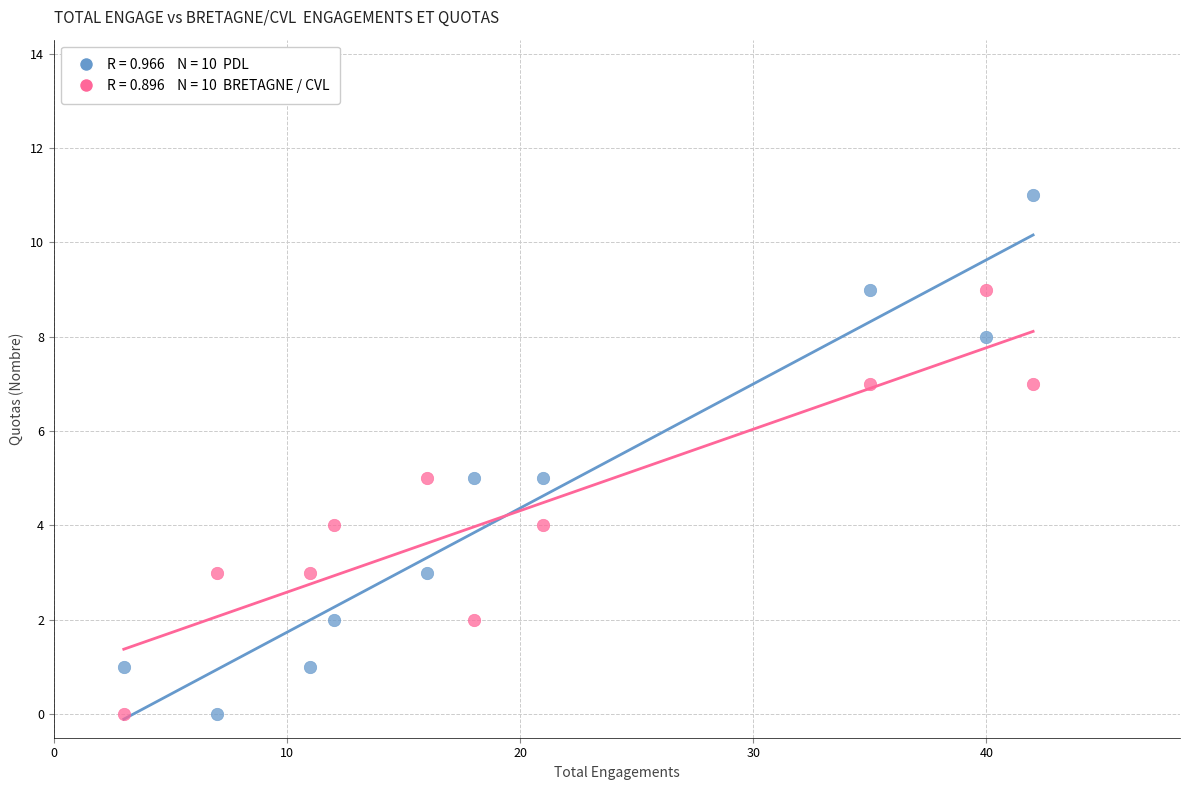

Across all data points, what is the range of Y values (max minus min)?

11